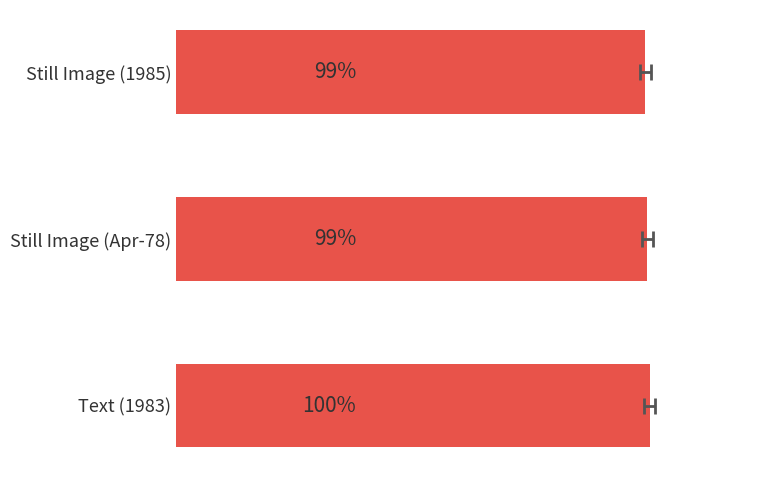

Count the number of data series in this chart.

1